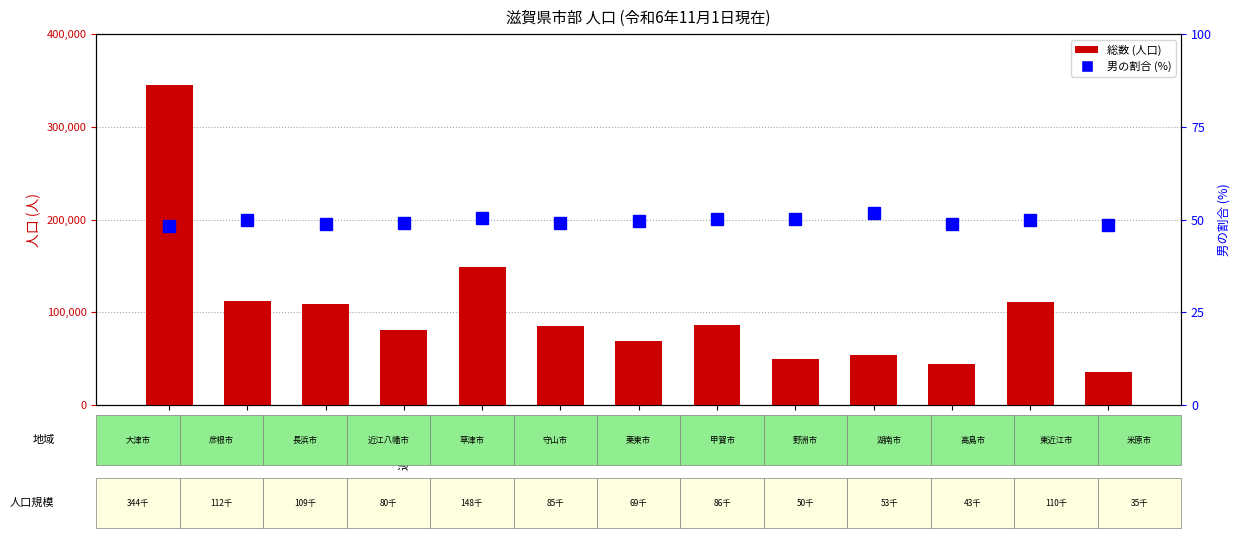

Reading left to right, transcribe all the data shown in this chart.

総数(人口): 大津市=344709.0	彦根市=112034.0	長浜市=109078.0	近江八幡市=80894.0	草津市=148534.0	守山市=85001.0	栗東市=69015.0	甲賀市=86048.0	野洲市=50079.0	湖南市=53437.0	高島市=43918.0	東近江市=110572.0	米原市=35600.0
男の割合 (%): 大津市=48.1	彦根市=49.8	長浜市=48.7	近江八幡市=48.9	草津市=50.4	守山市=49.0	栗東市=49.5	甲賀市=50.1	野洲市=50.0	湖南市=51.8	高島市=48.9	東近江市=50.0	米原市=48.4